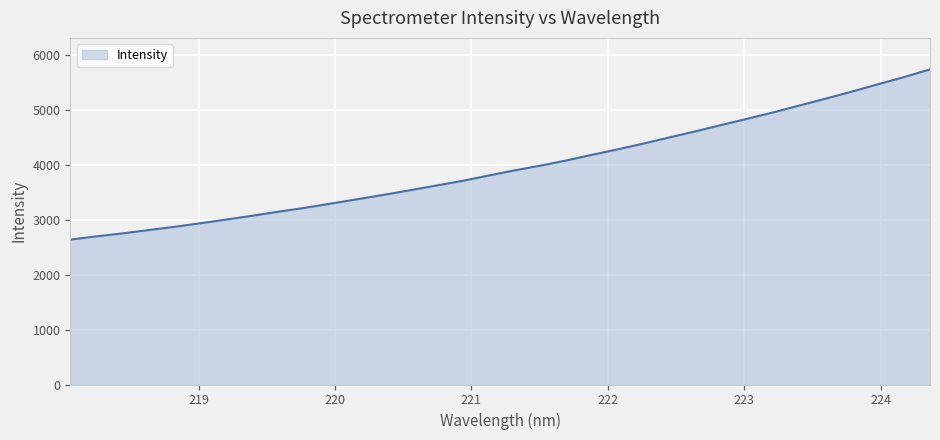

What is the difference between the maximum and minimum values?

3099.2